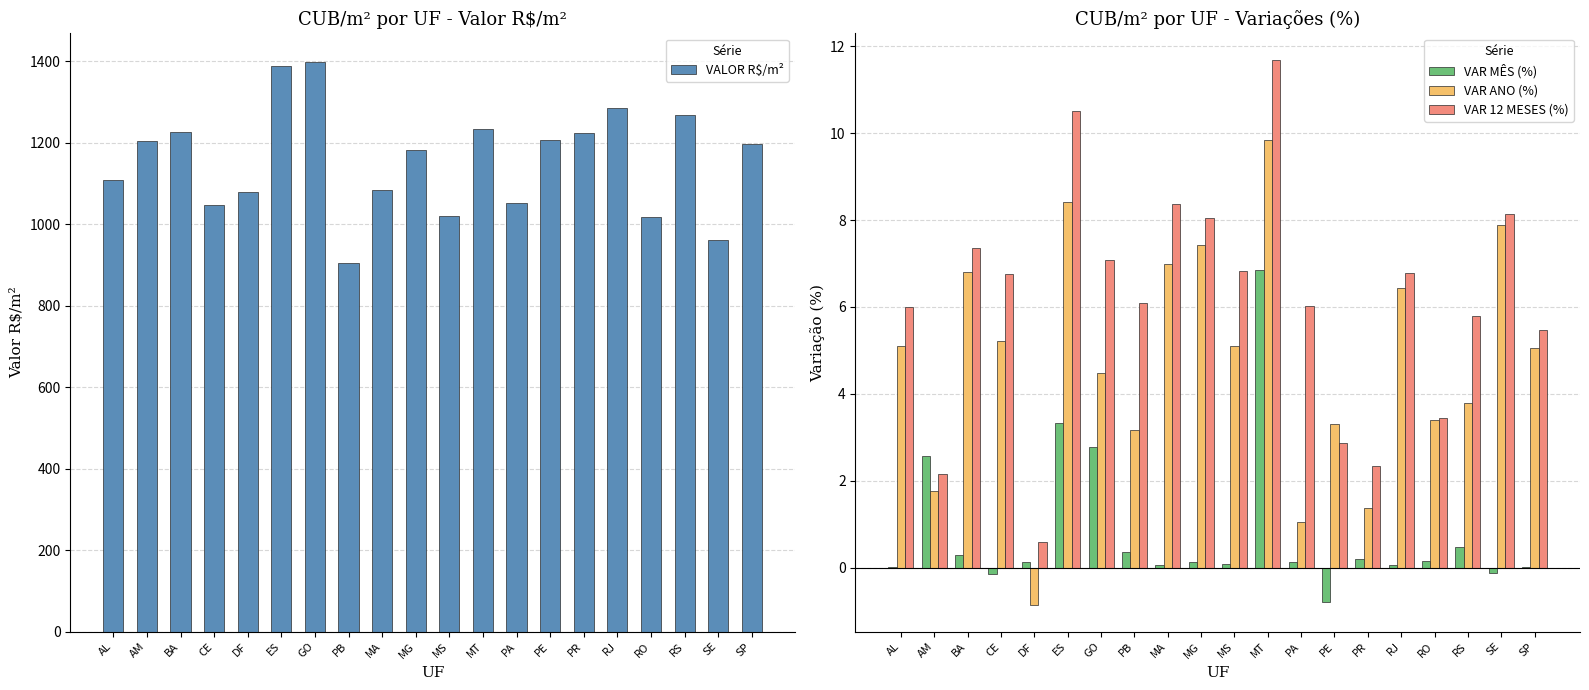

Between BA and SP, which series saw the biggest shift?

VALOR R$/m²